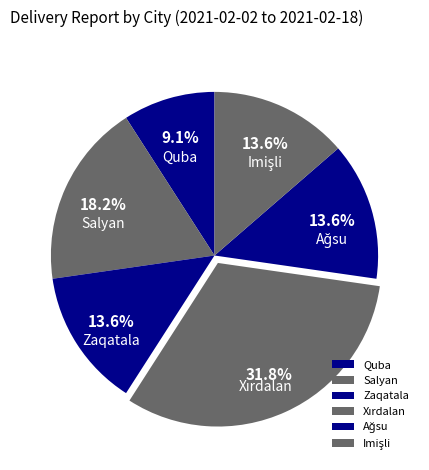

To the nearest percent, what is the difference between the largest and smallest slice percentages?

23%